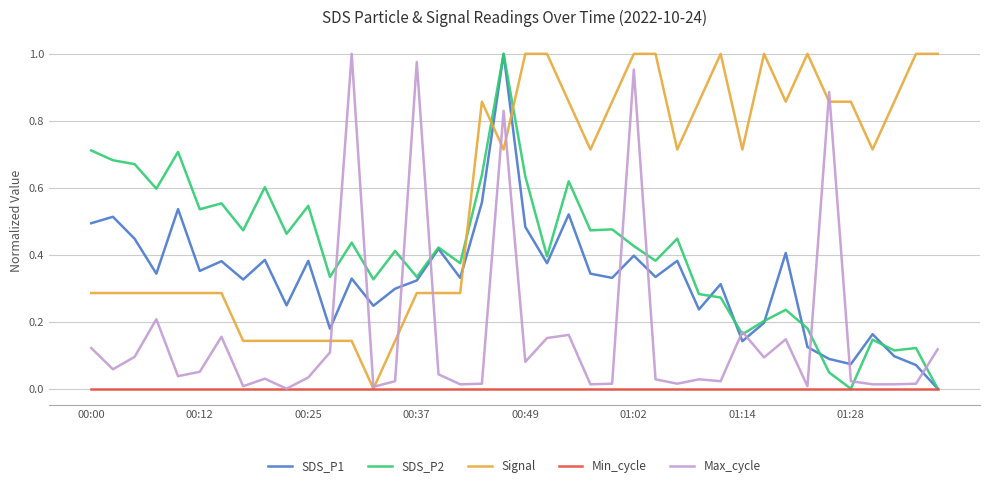

Which series has the largest total across all categories?

Signal